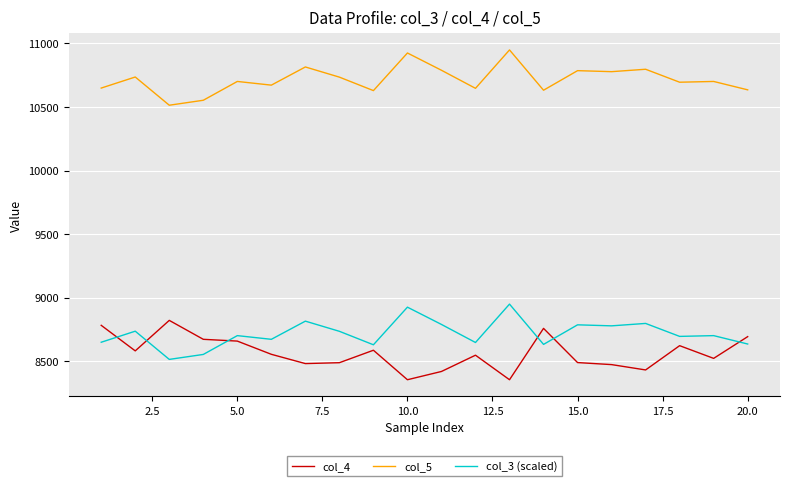

What is the difference between the second highest and minimum values in the col_3 (scaled) series?

411